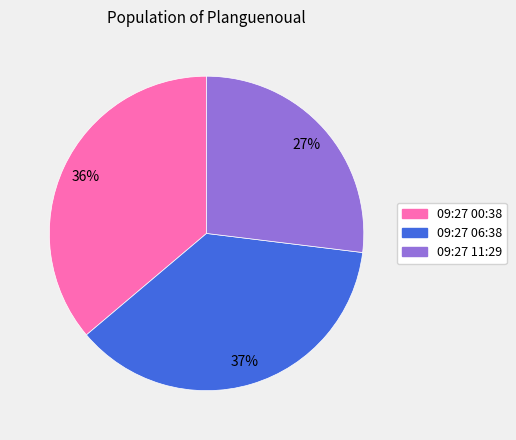

Is the sum of 09:27 00:38 and 09:27 06:38 greater than half?

Yes